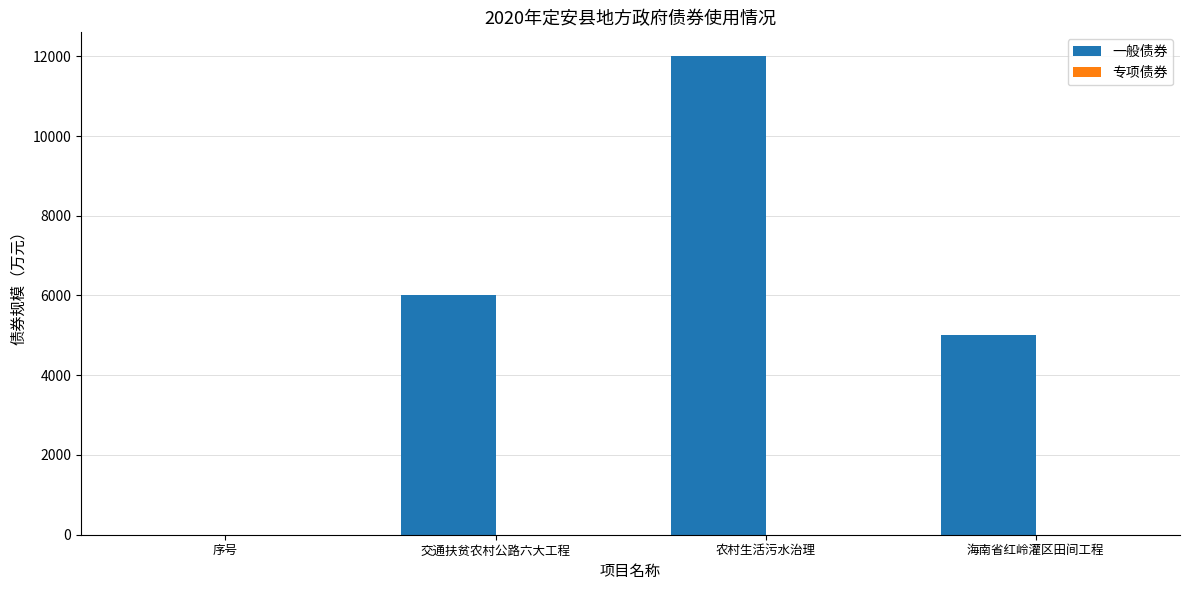

Are the bars horizontal?

No